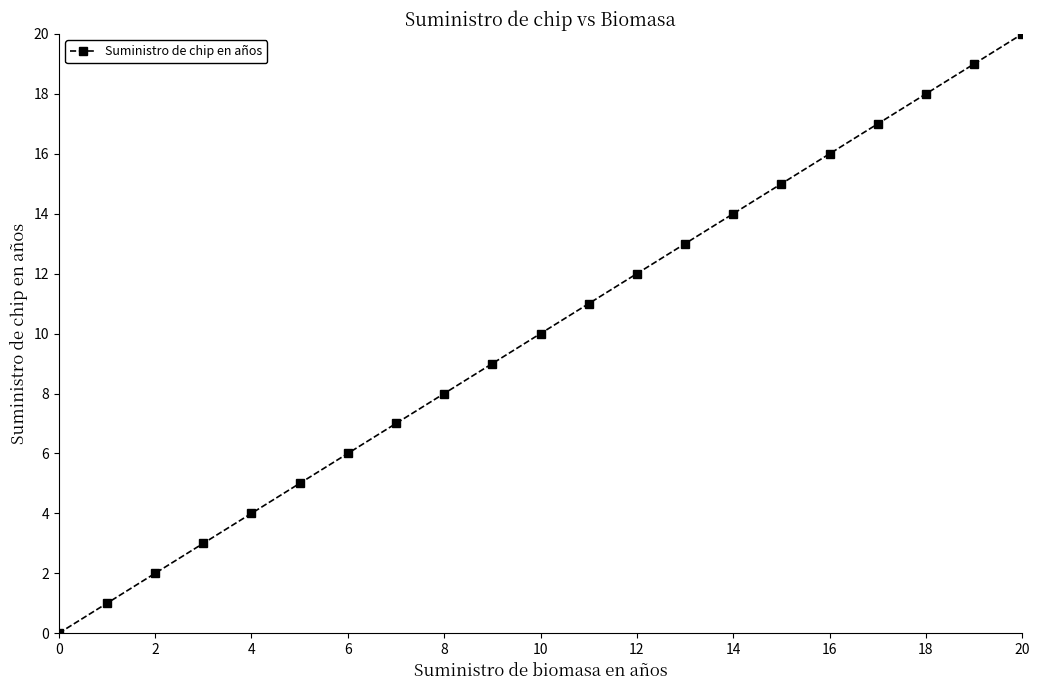

What is the maximum value shown in the chart?

20